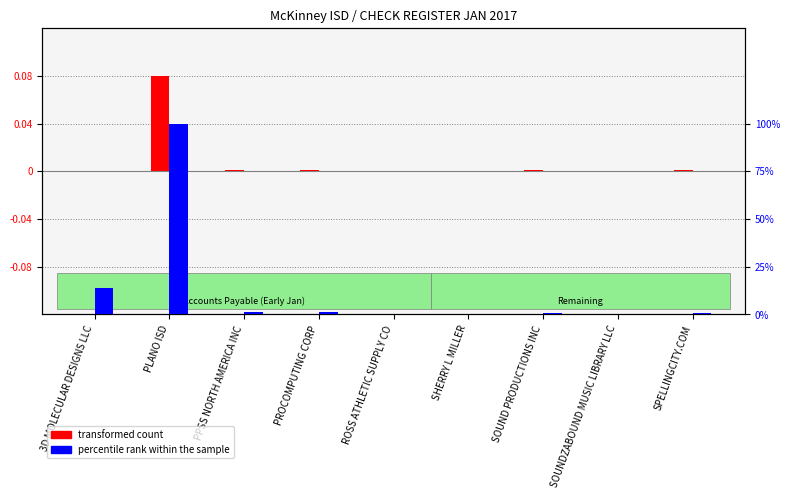

How many bars are there in each group?

2